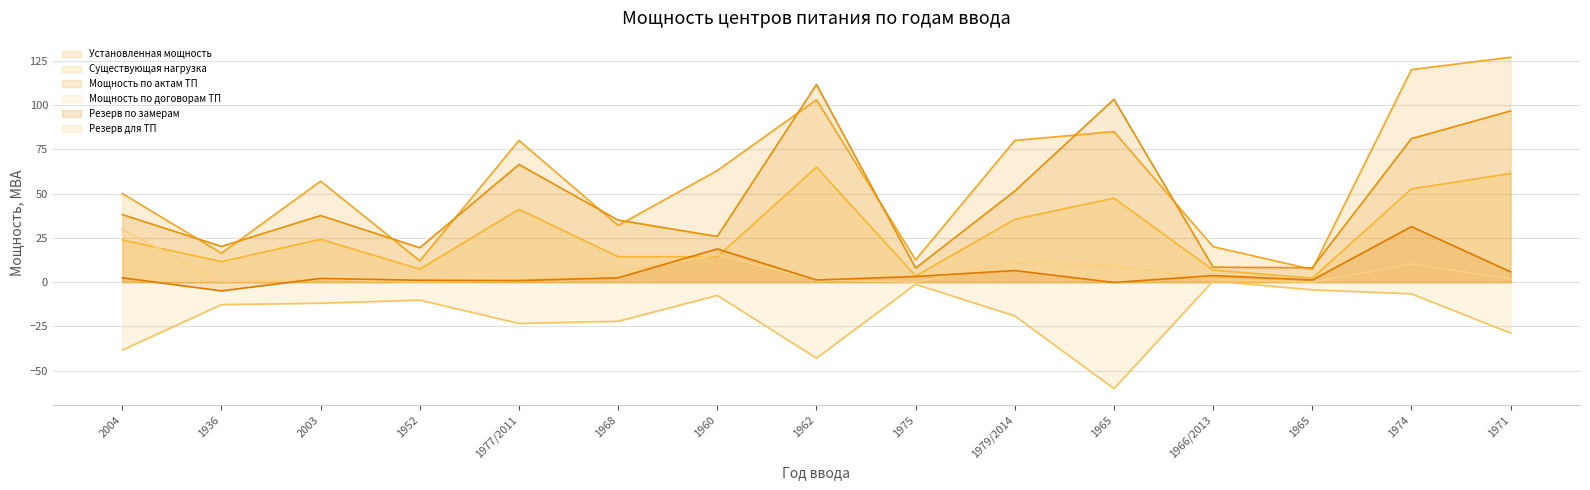

Between 1968 and 1966/2013, which series saw the biggest shift?

Мощность по актам ТП